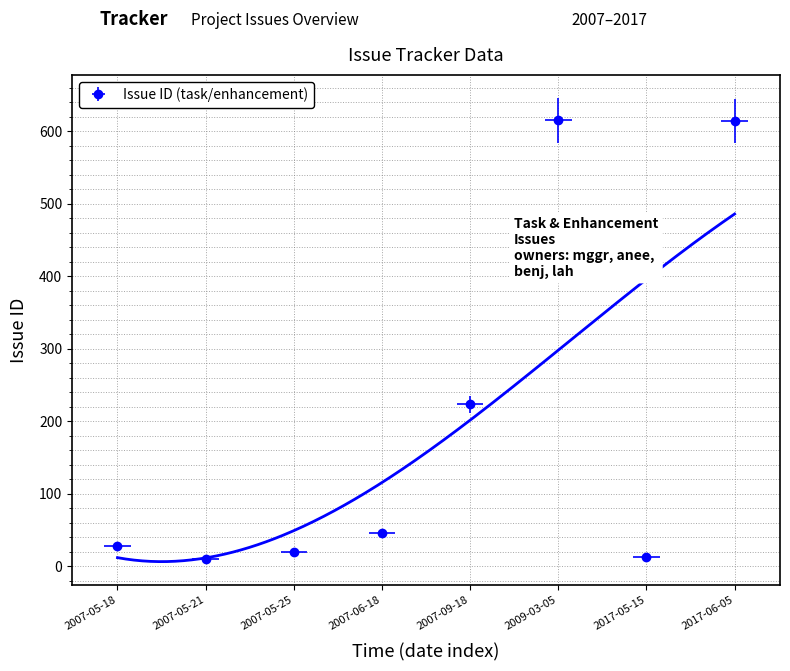

At which category does the data reach its first local valley?

2007-05-21